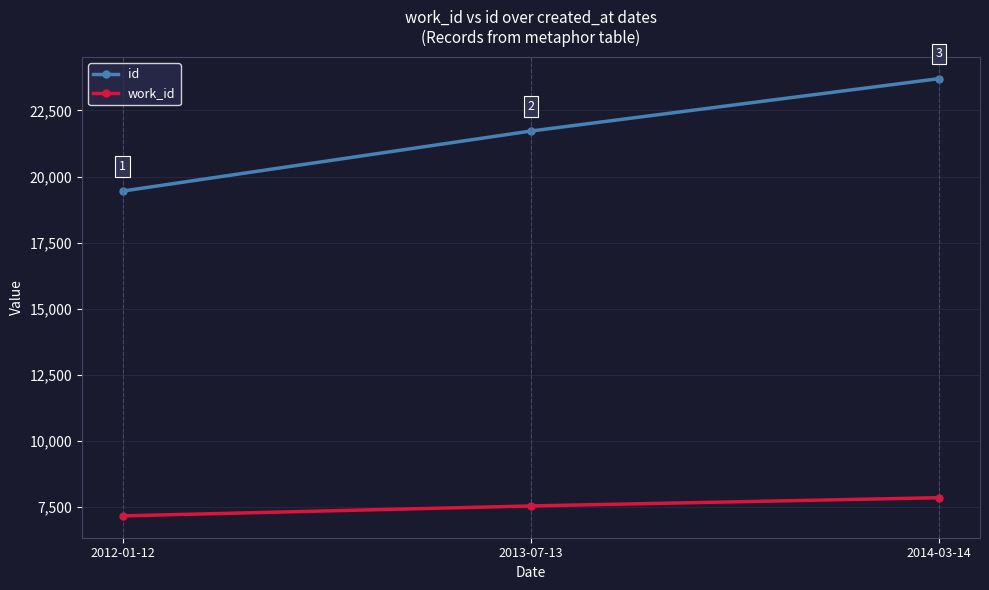

Is it true that id equals 21721 at 2013-07-13?

True